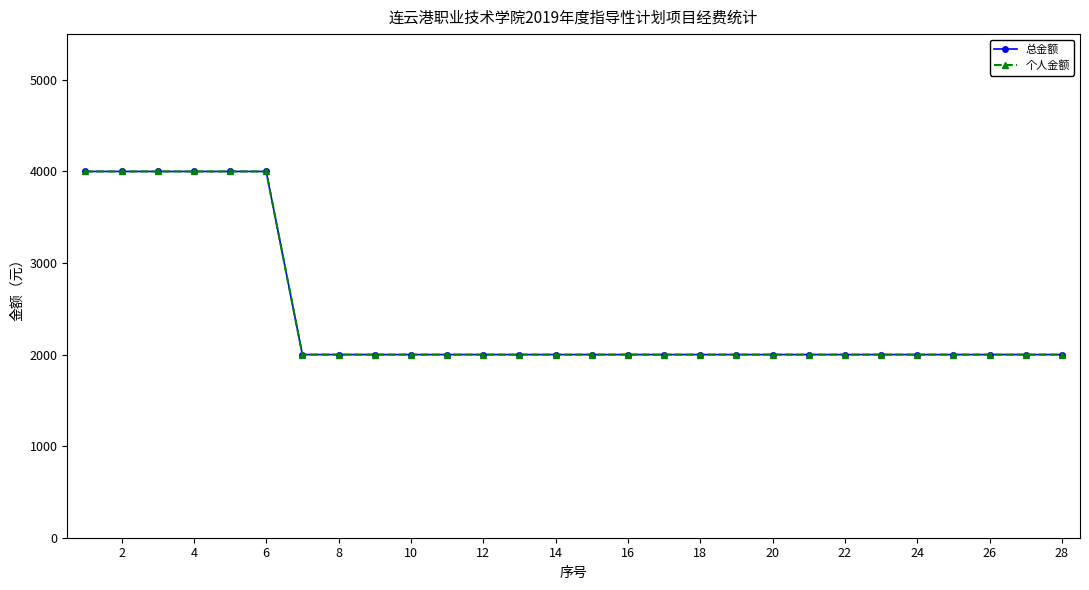

Does the chart have visible grid lines?

No